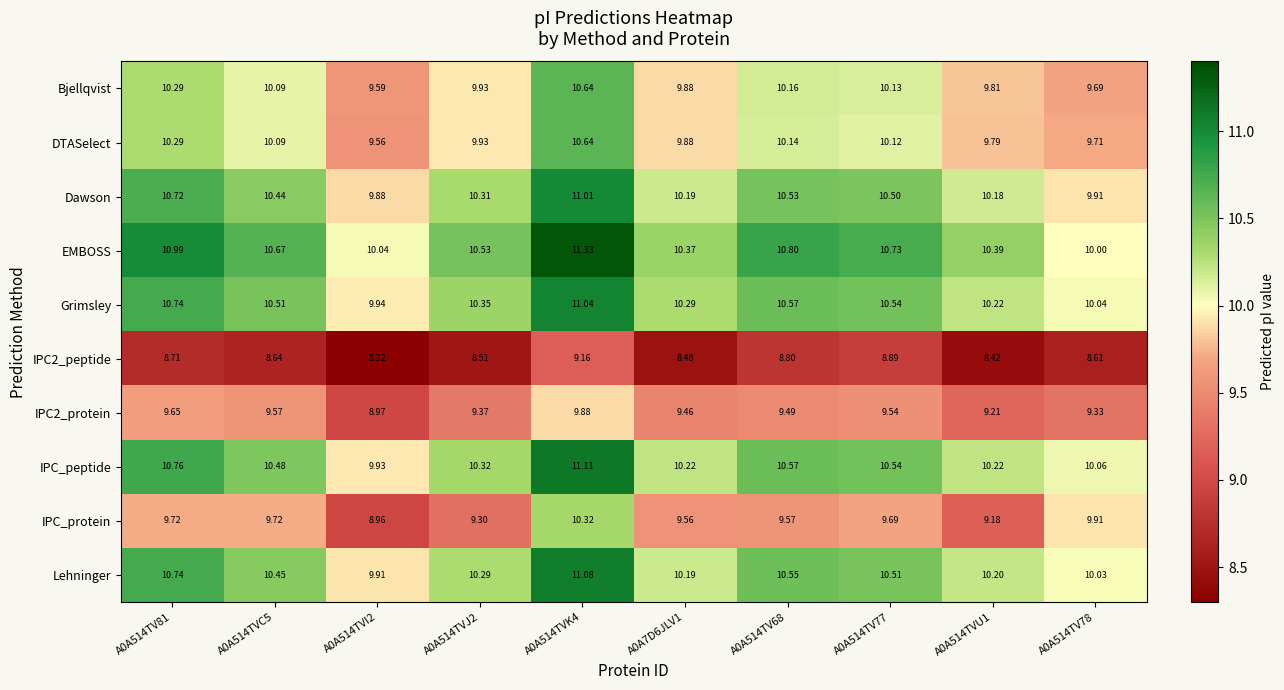

Which series has the largest total across all categories?

EMBOSS